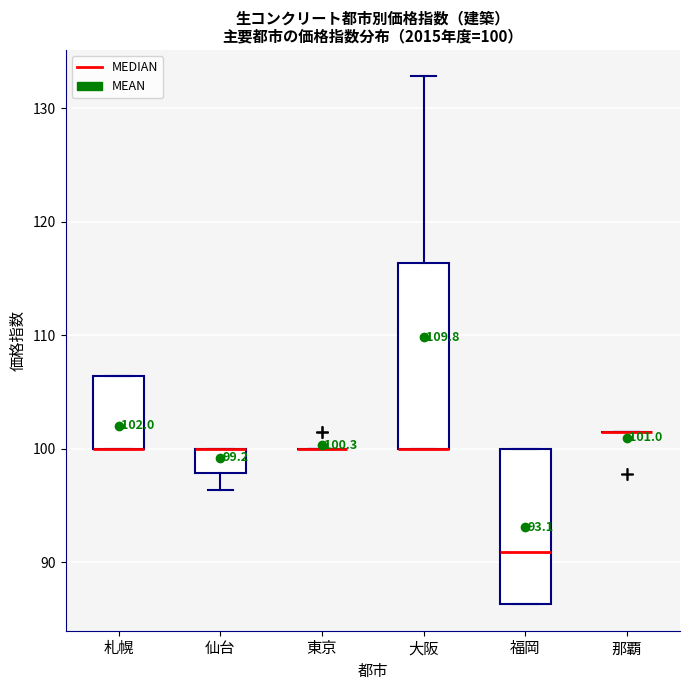

Which box is the tallest, from its lower edge to its upper edge?

大阪